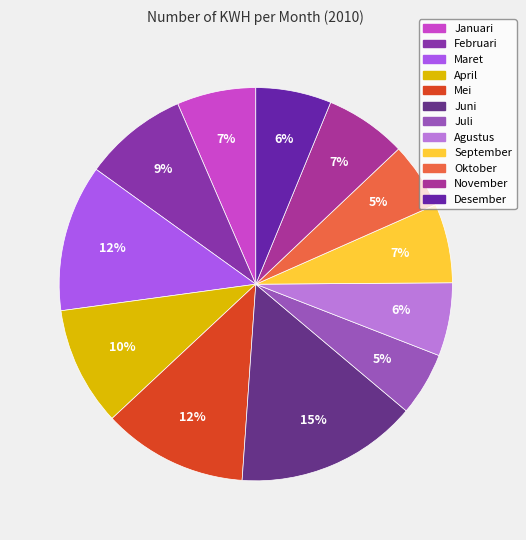

True or false: Maret accounts for 1% of the total.

False